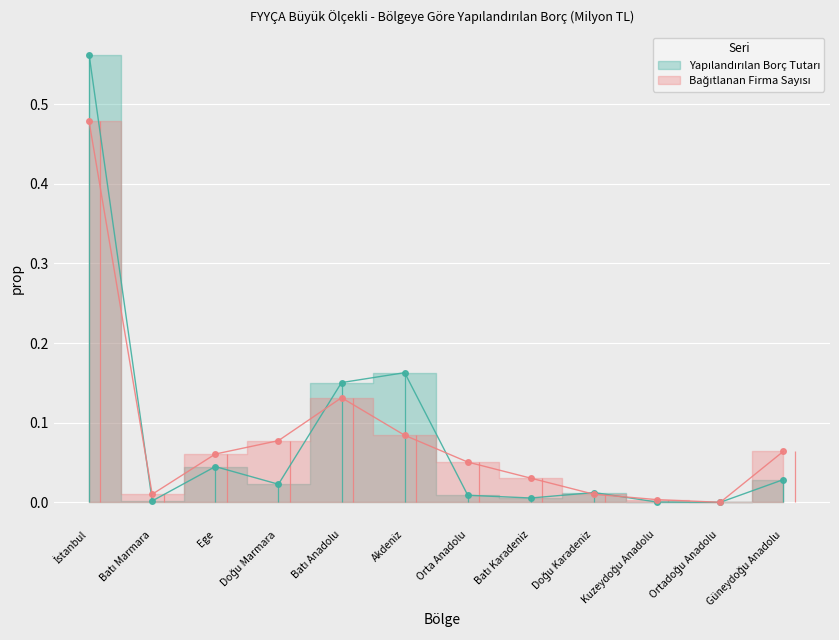

Rank the series by their maximum value, from highest to lowest.

Yapılandırılan Borç Tutarı (Milyon TL), Bağıtlanan Firma Sayısı